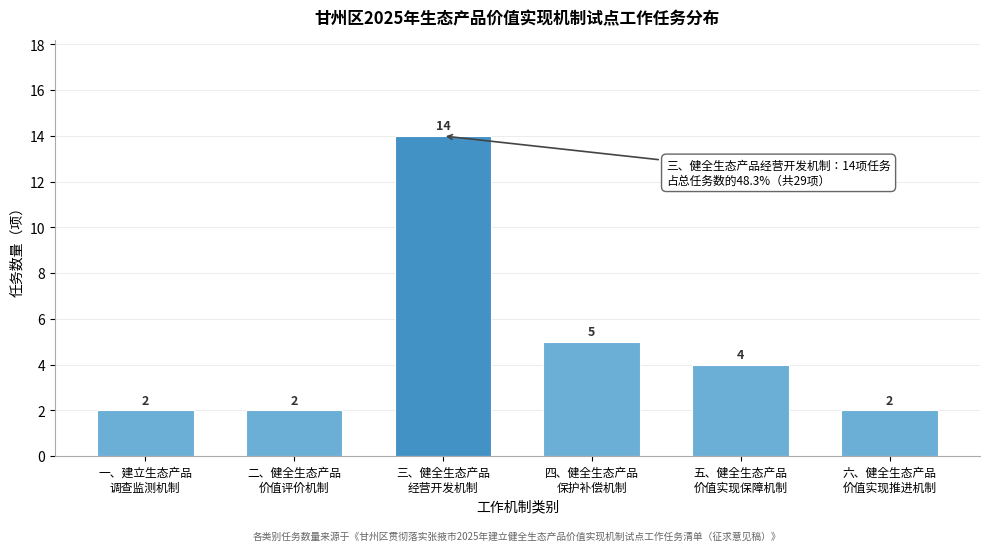

Reading left to right, extract all data points from this chart.

2	2	14	5	4	2